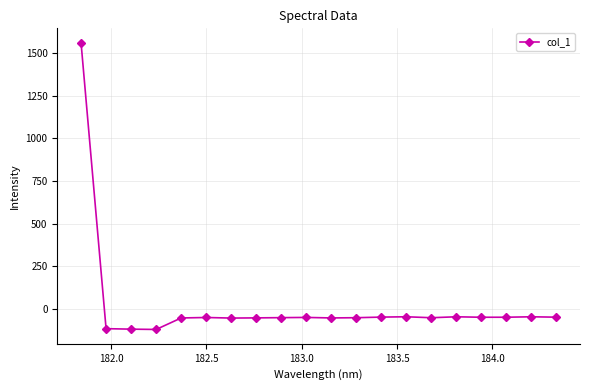

What is the value of the 16th point from the left?

-48.4